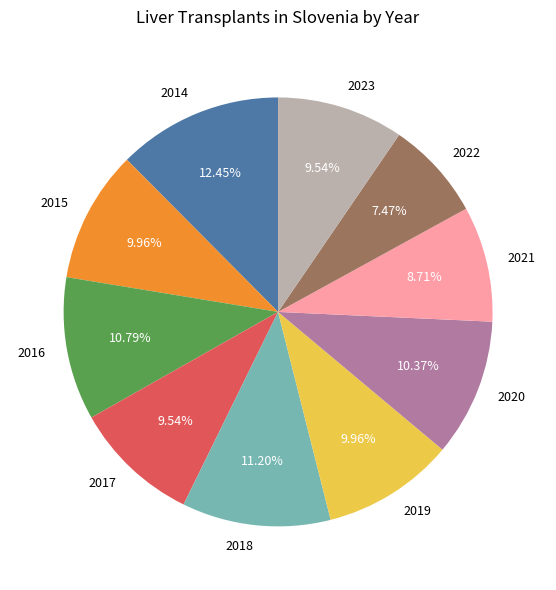

Which category has the biggest portion of the pie?

2014